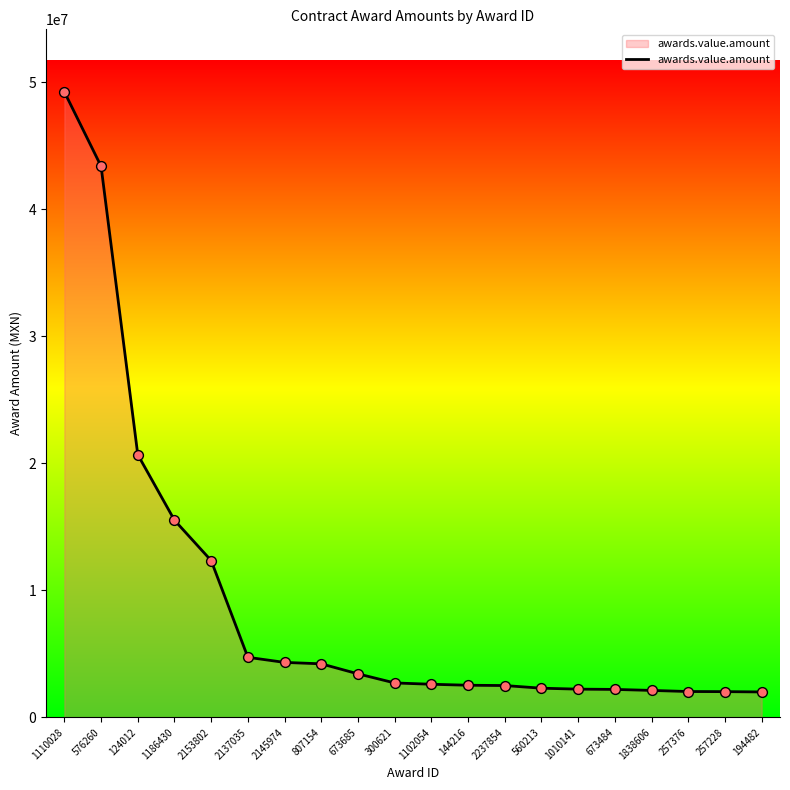

Approximately how many times larger is the value at 257376 compared to 2145974?

0.5